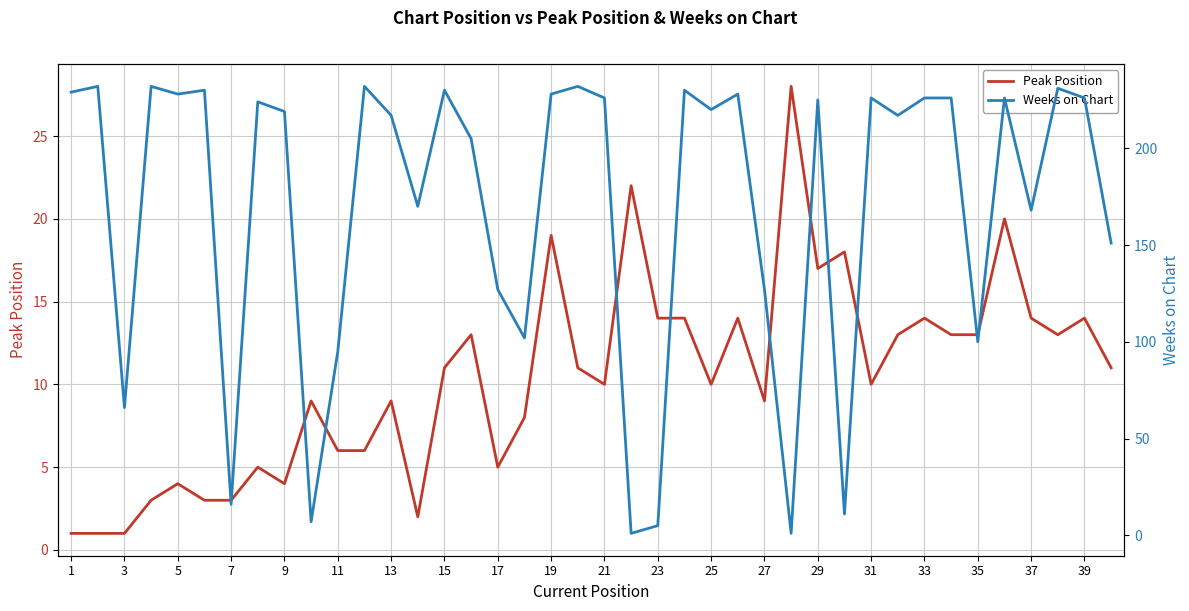

What is the minimum value shown in the chart?

1